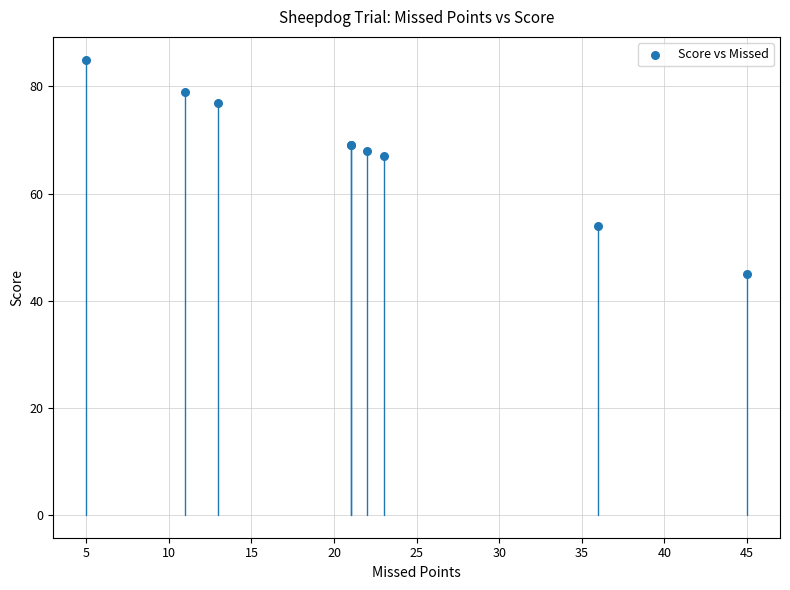

What Y value in the scatter plot is closest to 65?

67